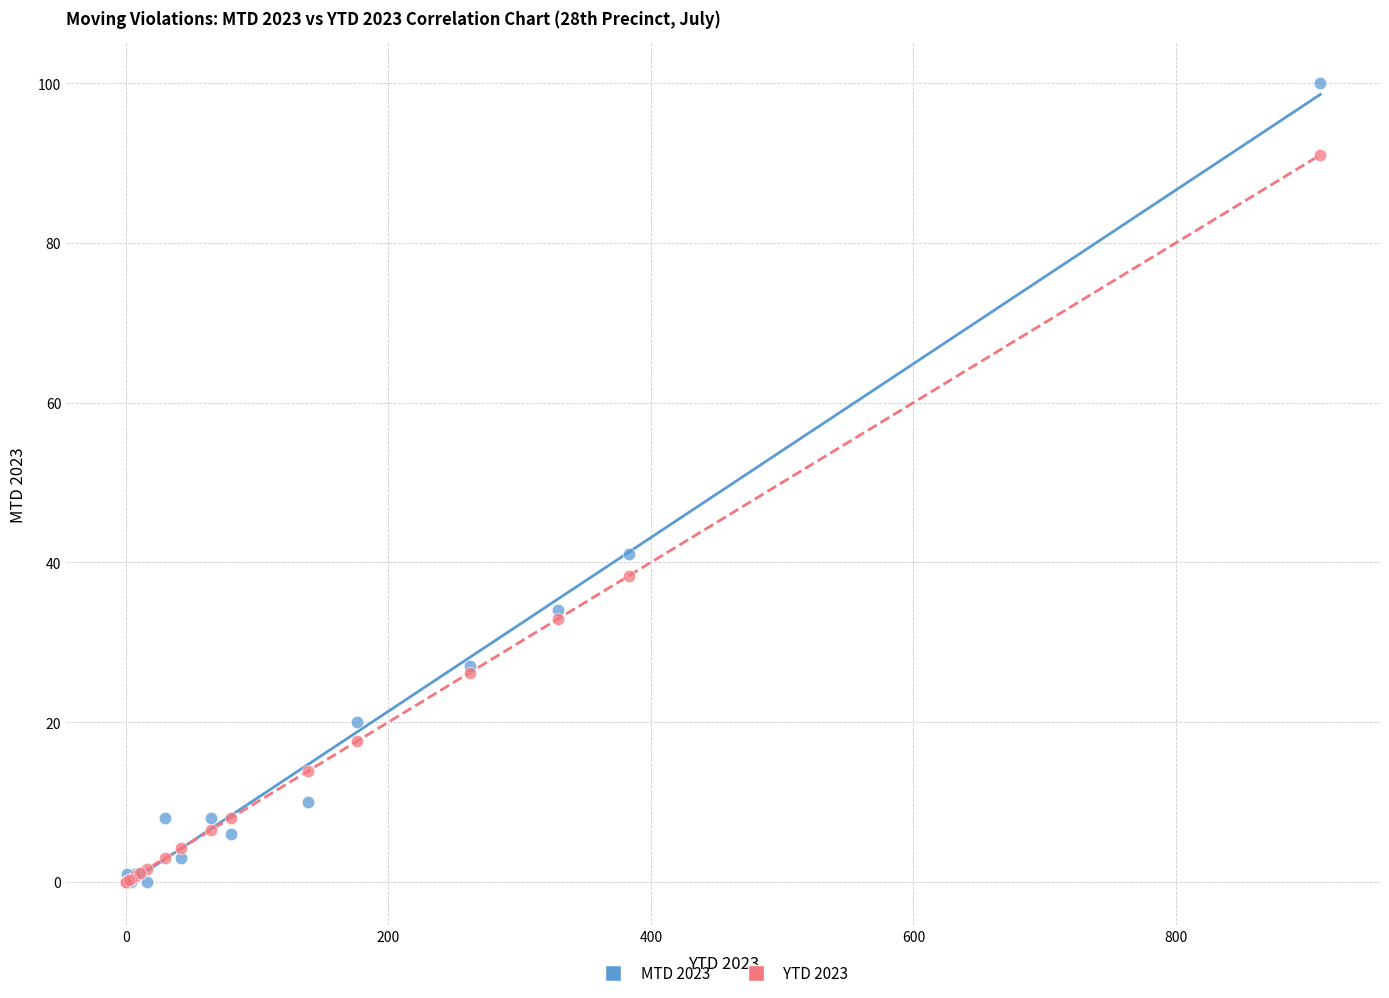

Across all series, what Y value is closest to 50?

41.0